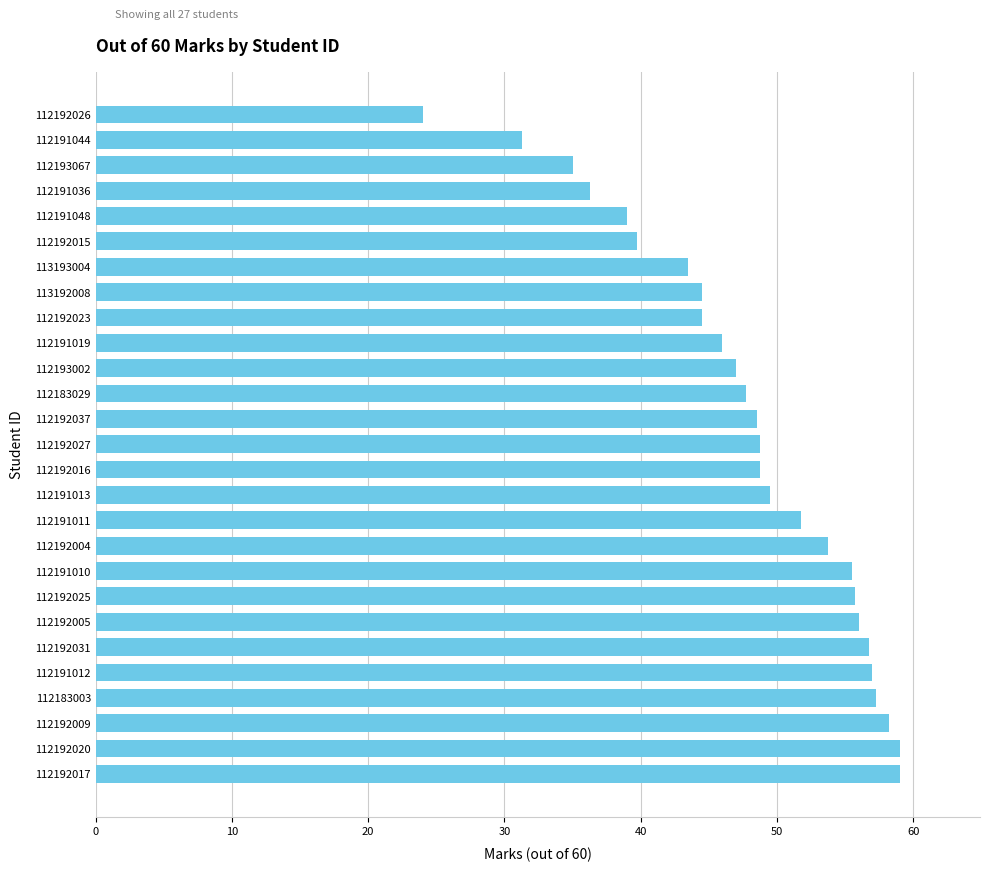

Are the bars grouped side by side (vs. stacked)?

No